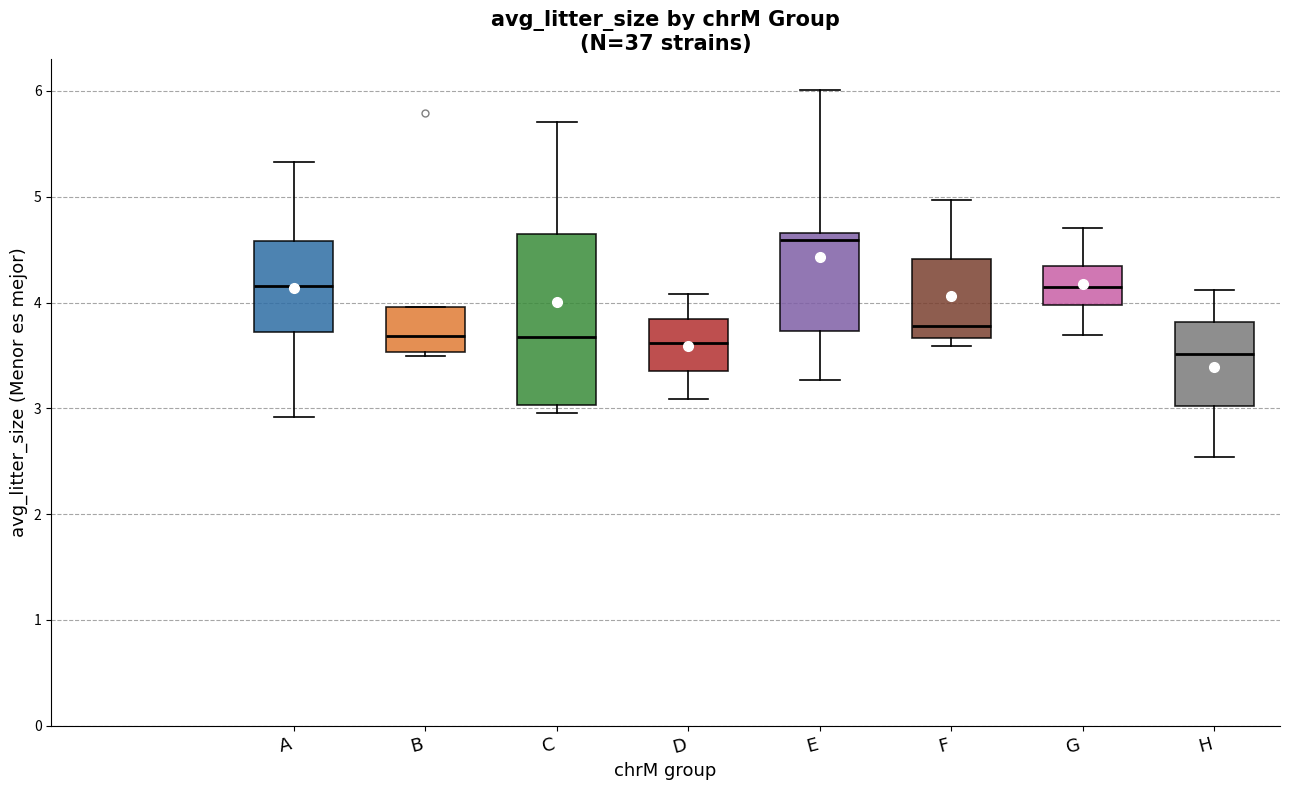

Reading left to right, read every box against the y-axis: the position of its median line, the range the box covers, and the ends of its whiskers. The values are not printed on the chart, so give them approximately, as read against the axis.

A: median 4.2, box 3.7 to 4.6, whiskers 2.9 to 5.3
B: median 3.7, box 3.5 to 4.0, whiskers 3.5 (just below the box's lower edge) to 4.0
C: median 3.7, box 3.0 to 4.6, whiskers 3.0 (just below the box's lower edge) to 5.7
D: median 3.6, box 3.4 to 3.8, whiskers 3.1 to 4.1
E: median 4.6, box 3.7 to 4.7, whiskers 3.3 to 6.0
F: median 3.8, box 3.7 to 4.4, whiskers 3.6 to 5.0
G: median 4.1, box 4.0 to 4.3, whiskers 3.7 to 4.7
H: median 3.5, box 3.0 to 3.8, whiskers 2.5 to 4.1